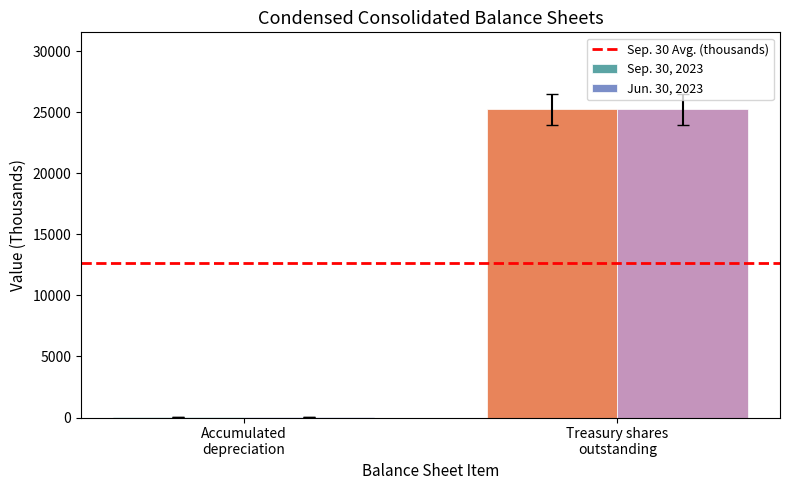

What is the maximum value for Sep. 30, 2023?

25244.3